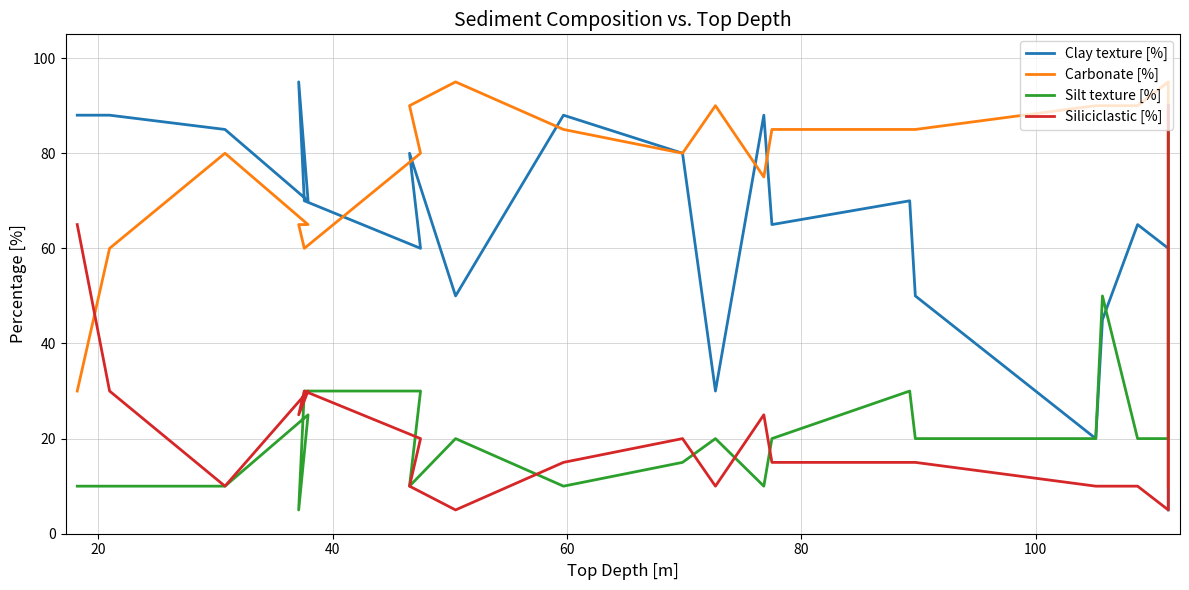

Which series ends up on top after the final intersection of Clay texture [%] and Carbonate [%]?

Carbonate [%]